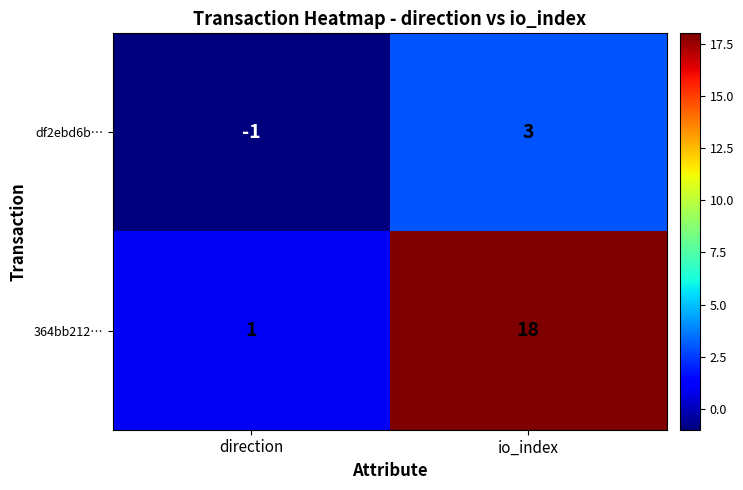

What is the smallest value displayed?

-1